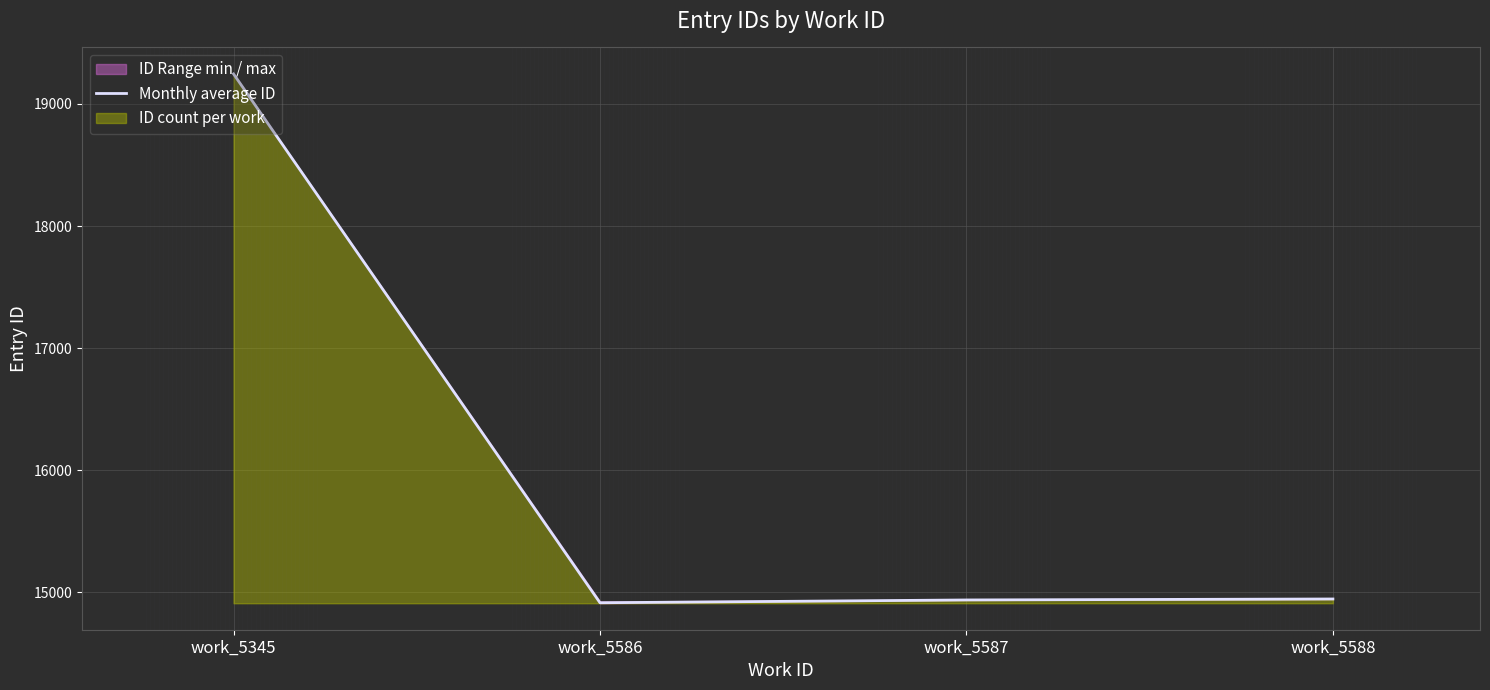

How many values in the Monthly average ID series are below 14946?

2